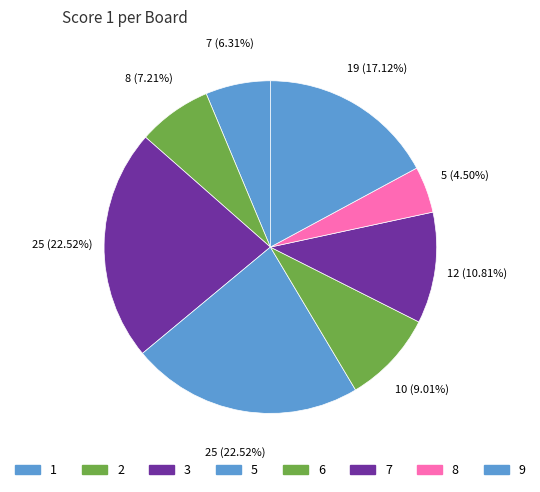

What is the ratio of the value at 3 to the value at 1?

3.6